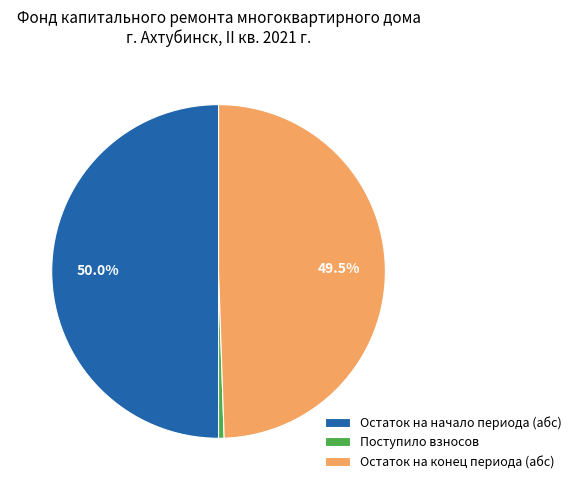

Which category has the biggest portion of the pie?

Остаток на начало периода (абс)